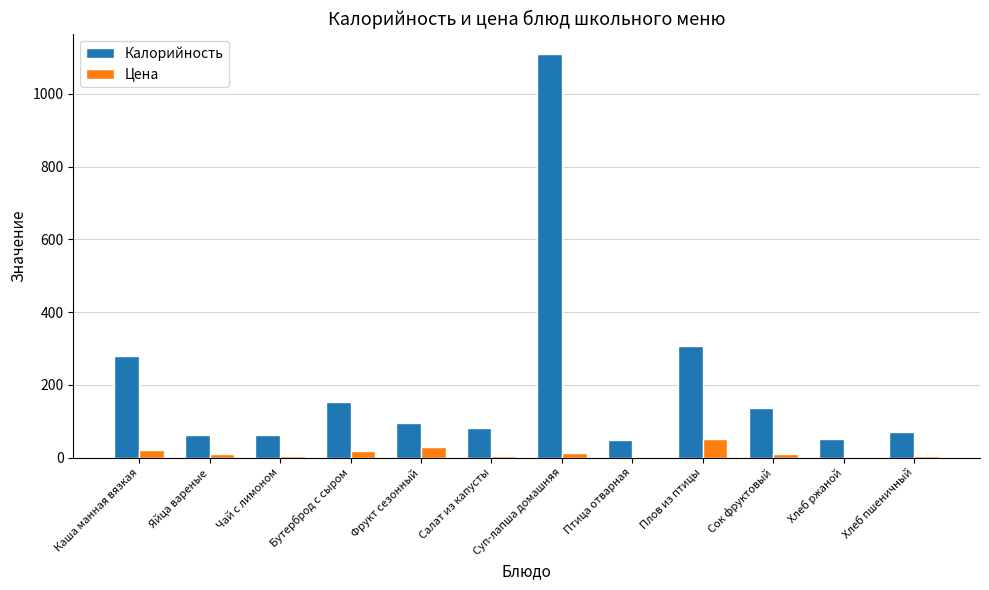

Which category has the highest value across all series?

Суп-лапша домашняя